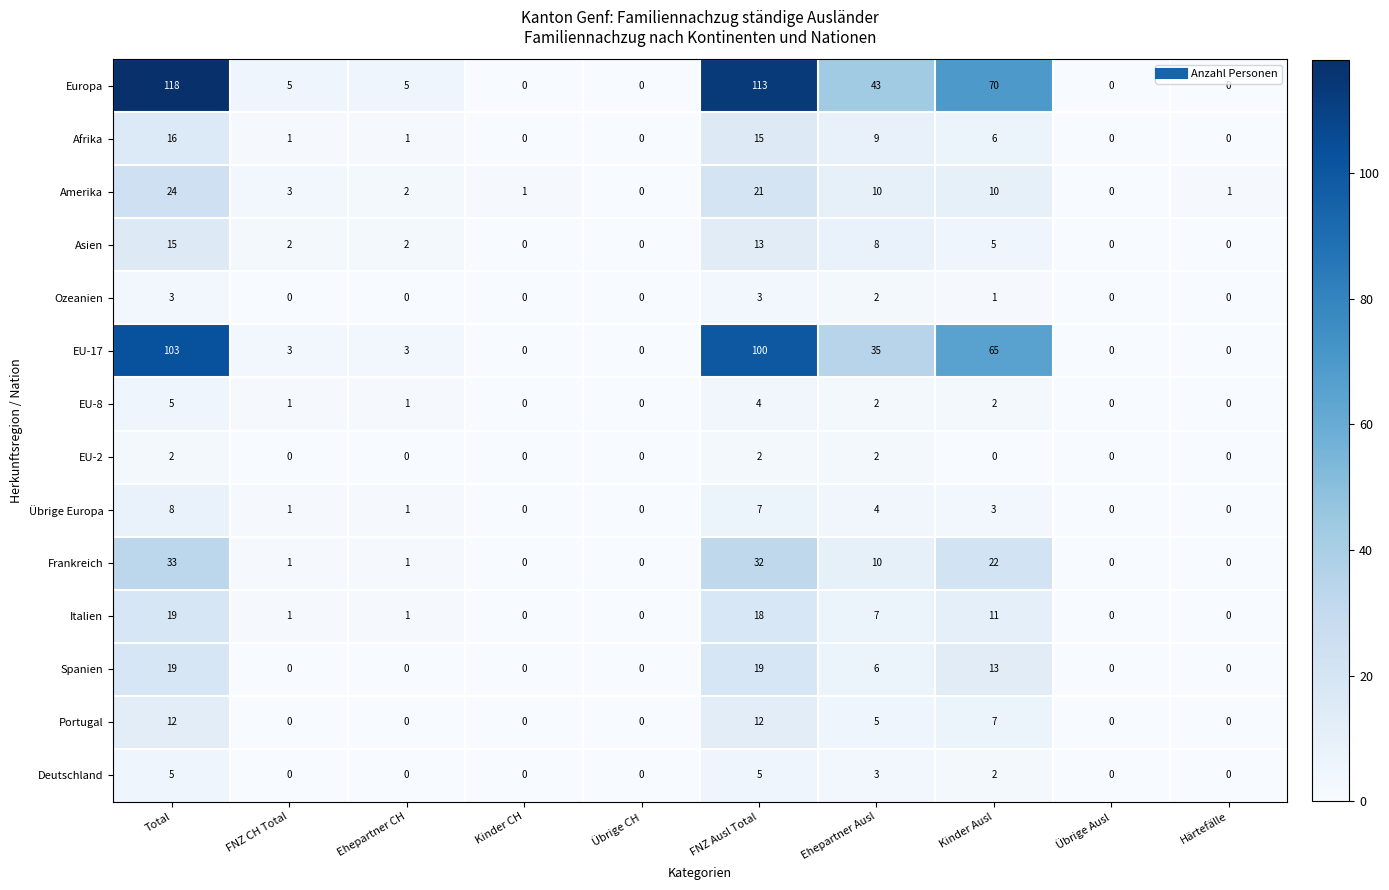

What is the difference between the maximum and minimum values in the Amerika series?

24